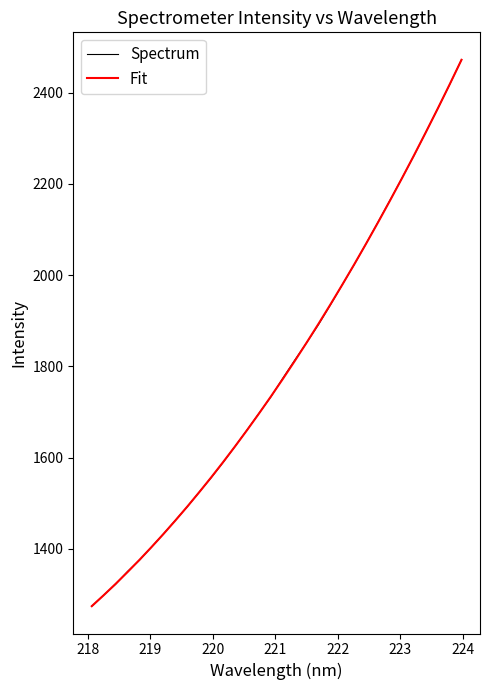

What is the highest value of the Spectrum series?

2472.2